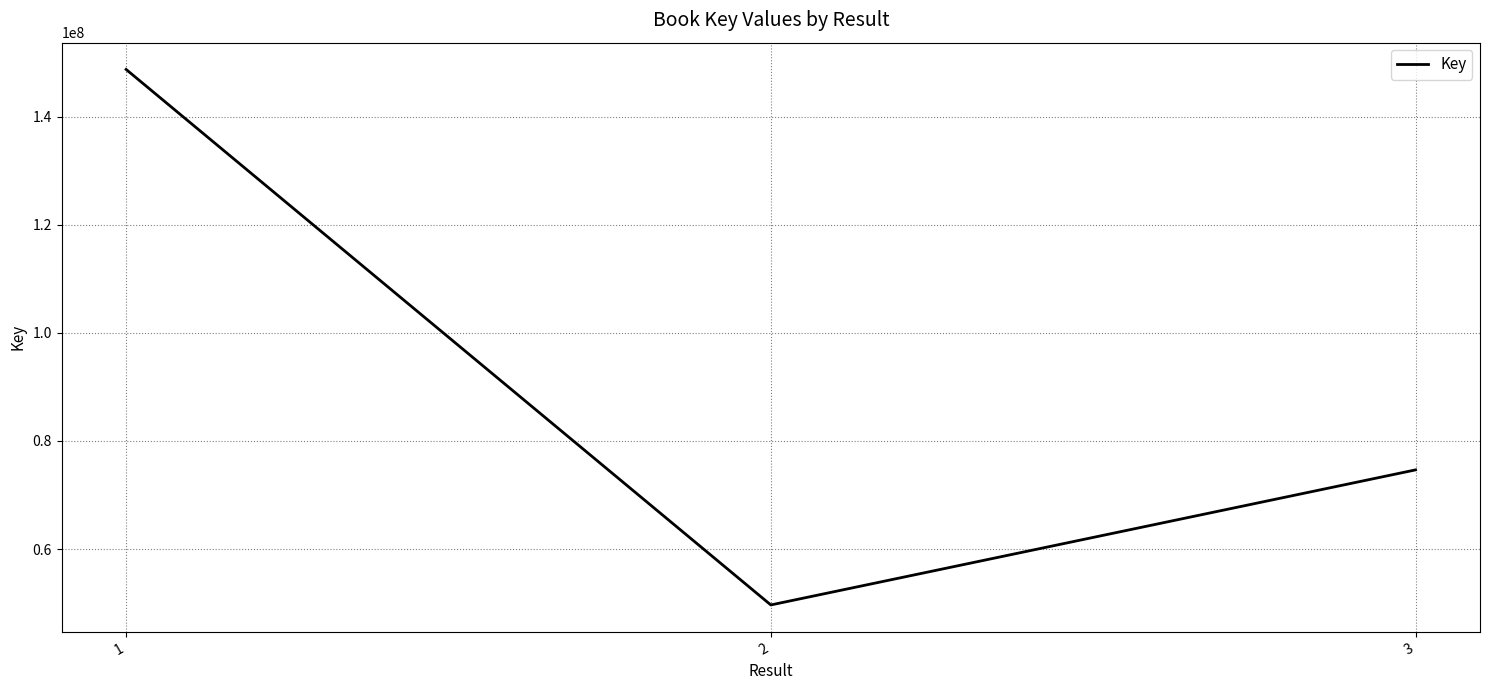

What is the difference between the second highest and minimum values?

24983545